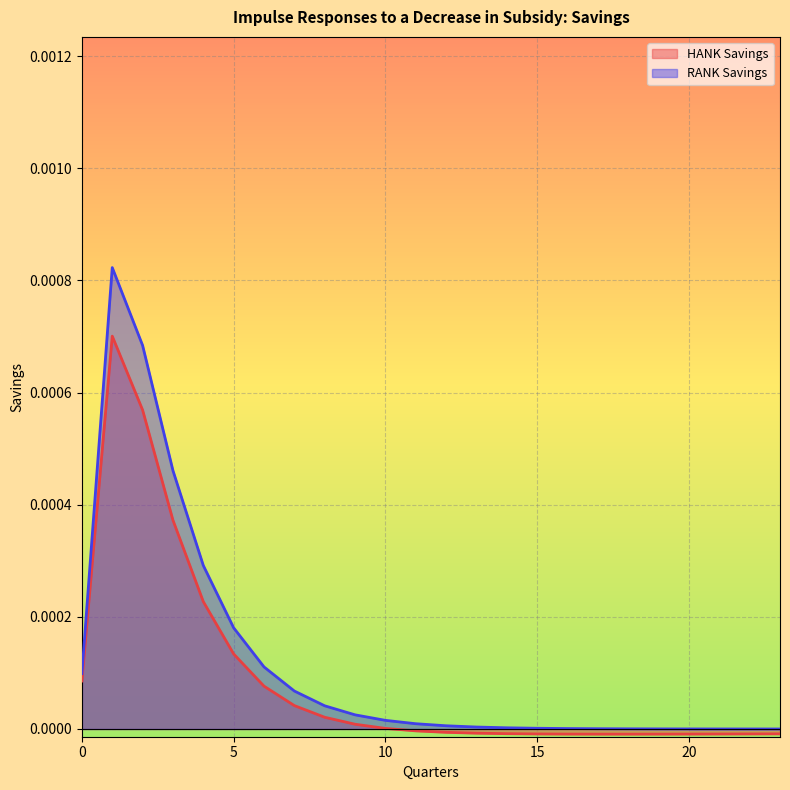

True or false: HANK Savings and RANK Savings cross at least once.

False